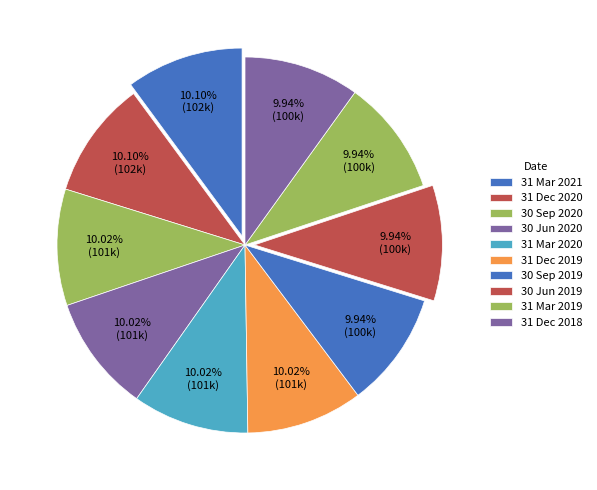

The 31 Dec 2020 slice represents 10% of the pie. True or false?

True